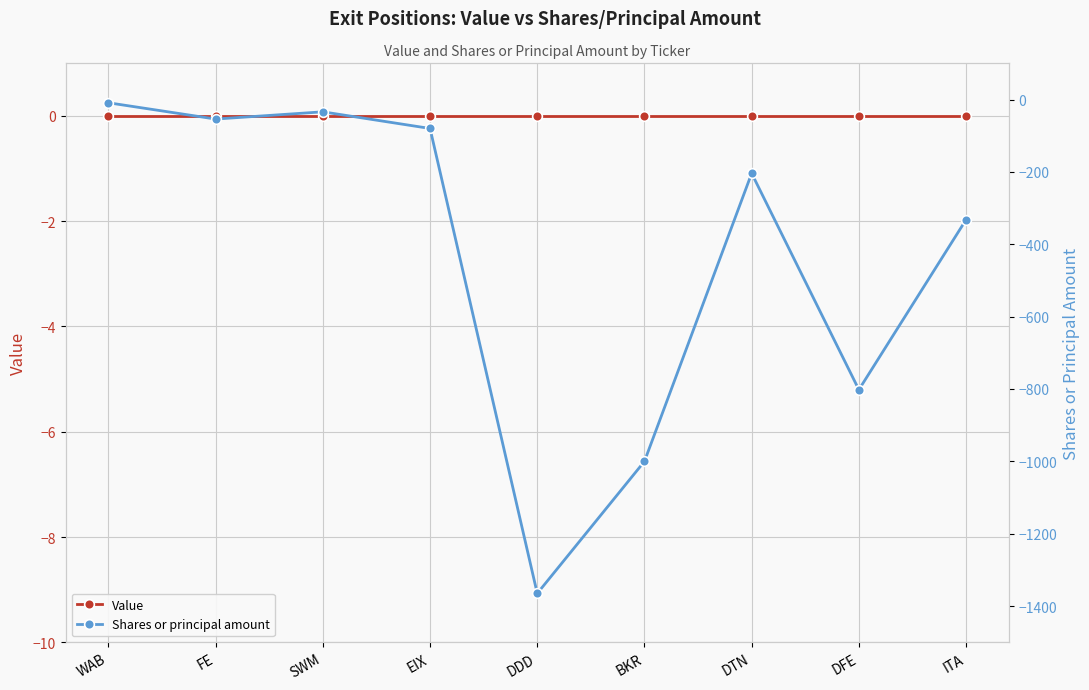

Reading left to right, list all the values displayed in this chart.

Value: 0	0	0	0	0	0	0	0	0
Shares or principal amount: -9	-54	-34	-80	-1365	-1000	-204	-802	-332